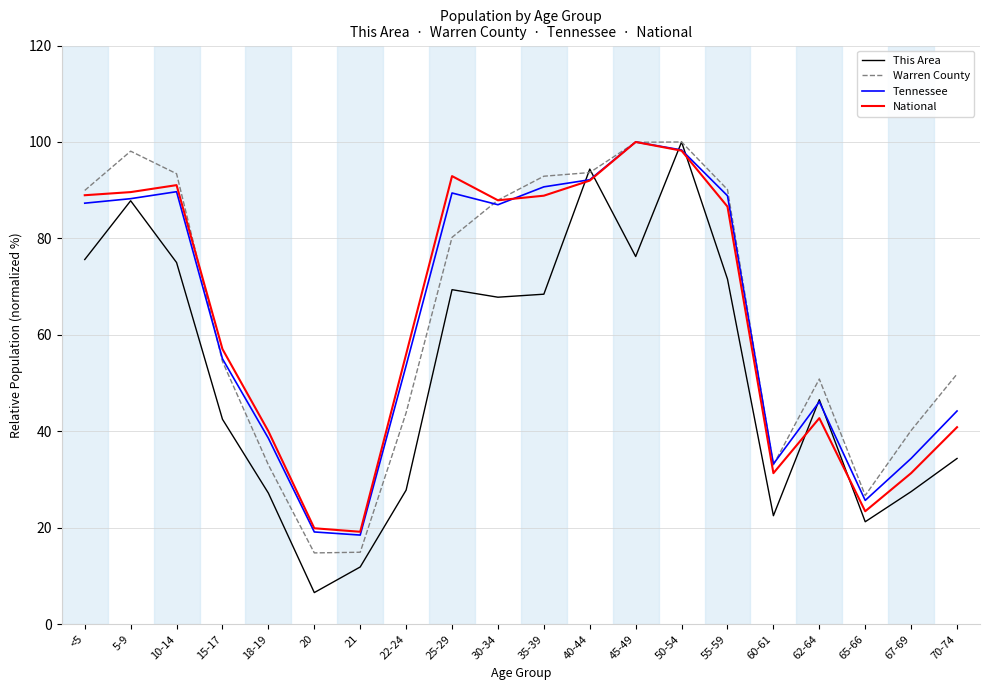

The value of National at 30-34 is 157.6. True or false?

False